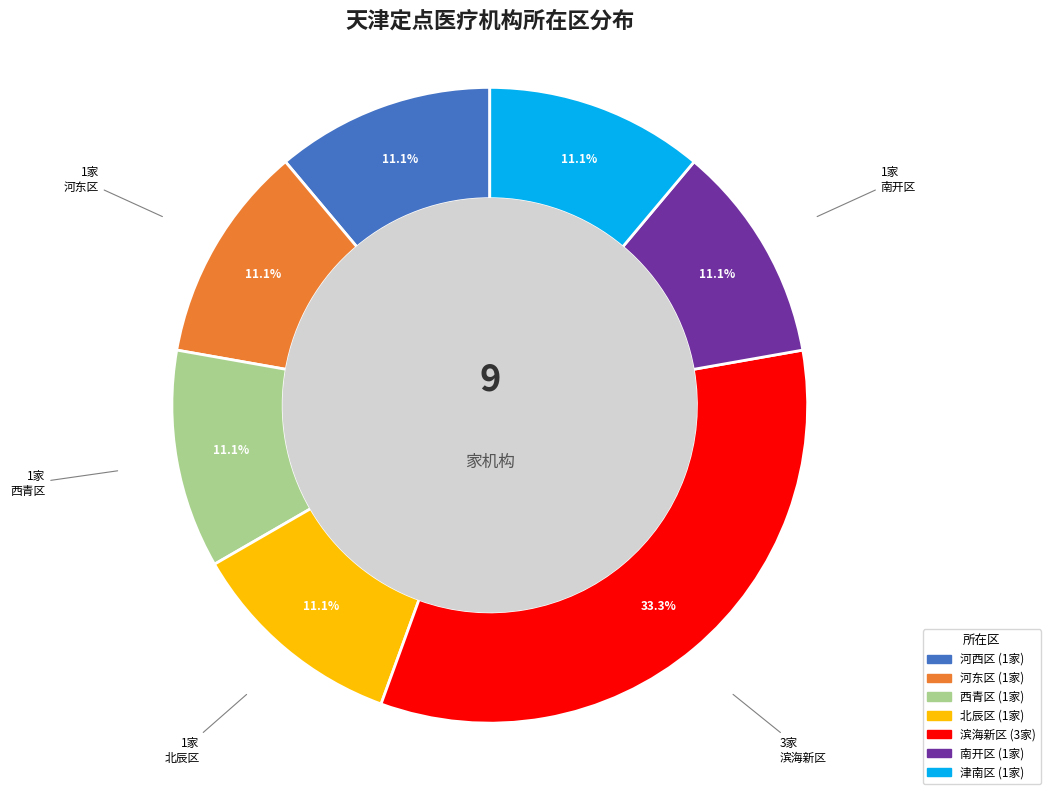

What is the largest slice in the pie chart?

滨海新区